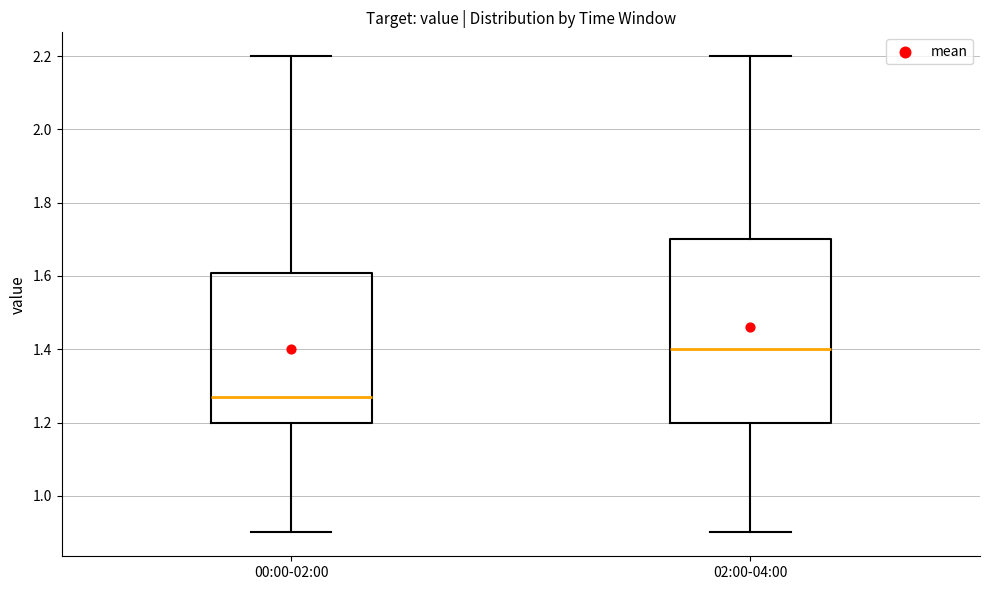

Reading left to right, transcribe this box plot: for each box, give where its median line is, the range the box spans, and where its two whiskers end, as read against the y-axis. The values are not printed on the chart, so give them approximately, as read against the axis.

00:00-02:00: median 1.28, box 1.20 to 1.60, whiskers 0.90 to 2.20
02:00-04:00: median 1.40, box 1.20 to 1.70, whiskers 0.90 to 2.20